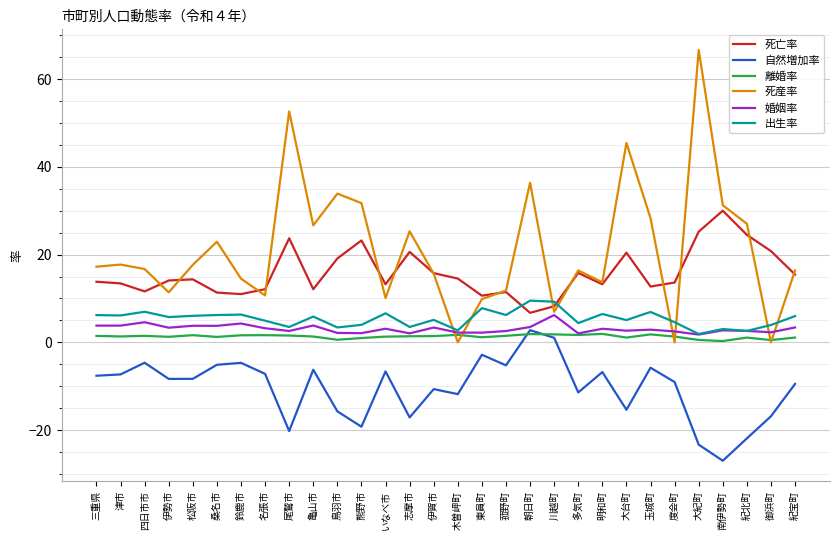

What is the difference between the 婚姻率 values at 度会町 and 御浜町?

0.2